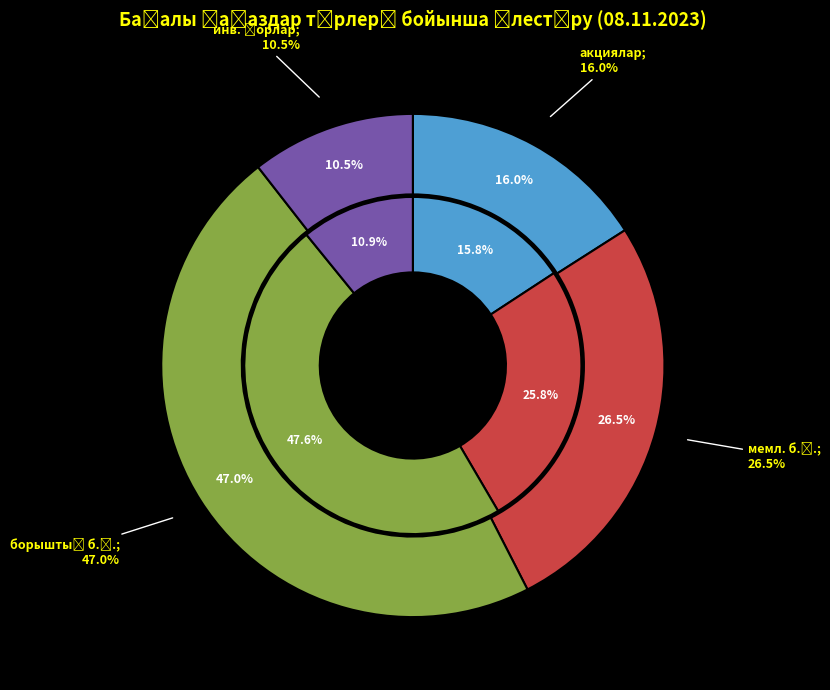

How many slices are in this pie chart?

4